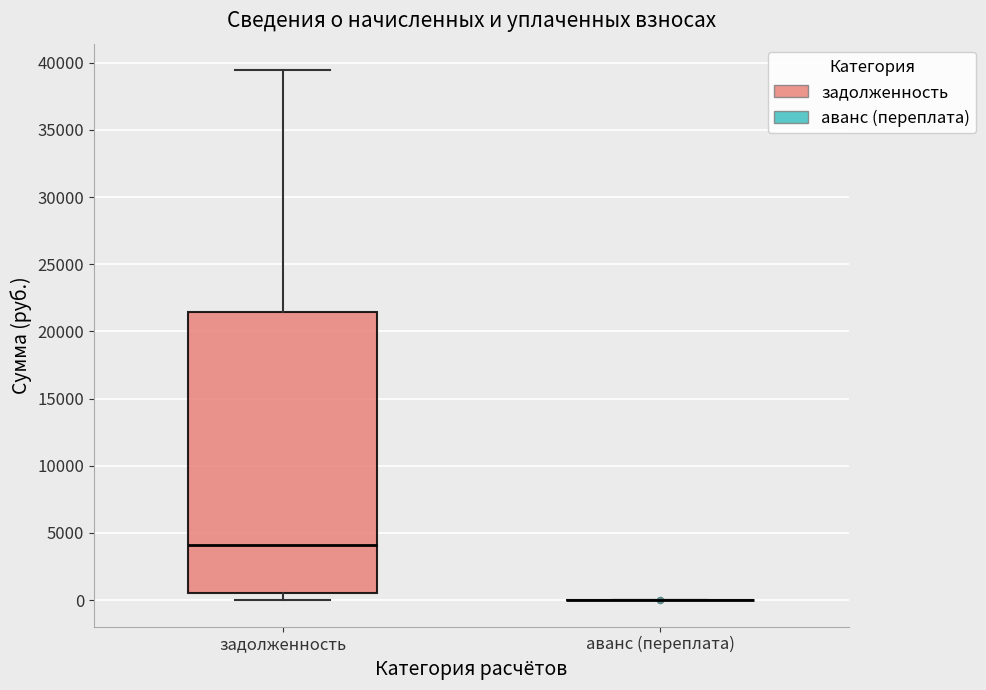

Reading left to right, transcribe this box plot: for each box, give where its median line is, the range the box spans, and where its two whiskers end, as read against the y-axis. The values are not printed on the chart, so give them approximately, as read against the axis.

задолженность: median 4000, box 500 to 21500, whiskers 0 to 39500
аванс (переплата): box collapsed to a line at 0, whiskers 0 to 0